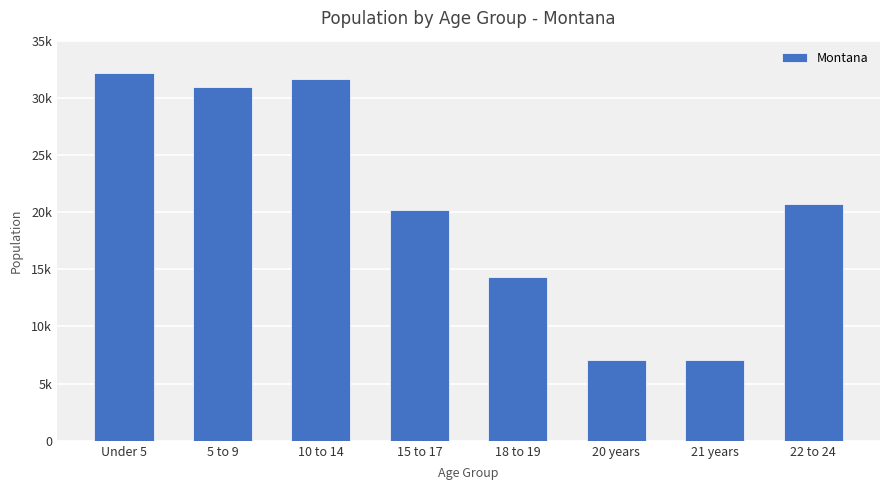

Are the bars horizontal?

No